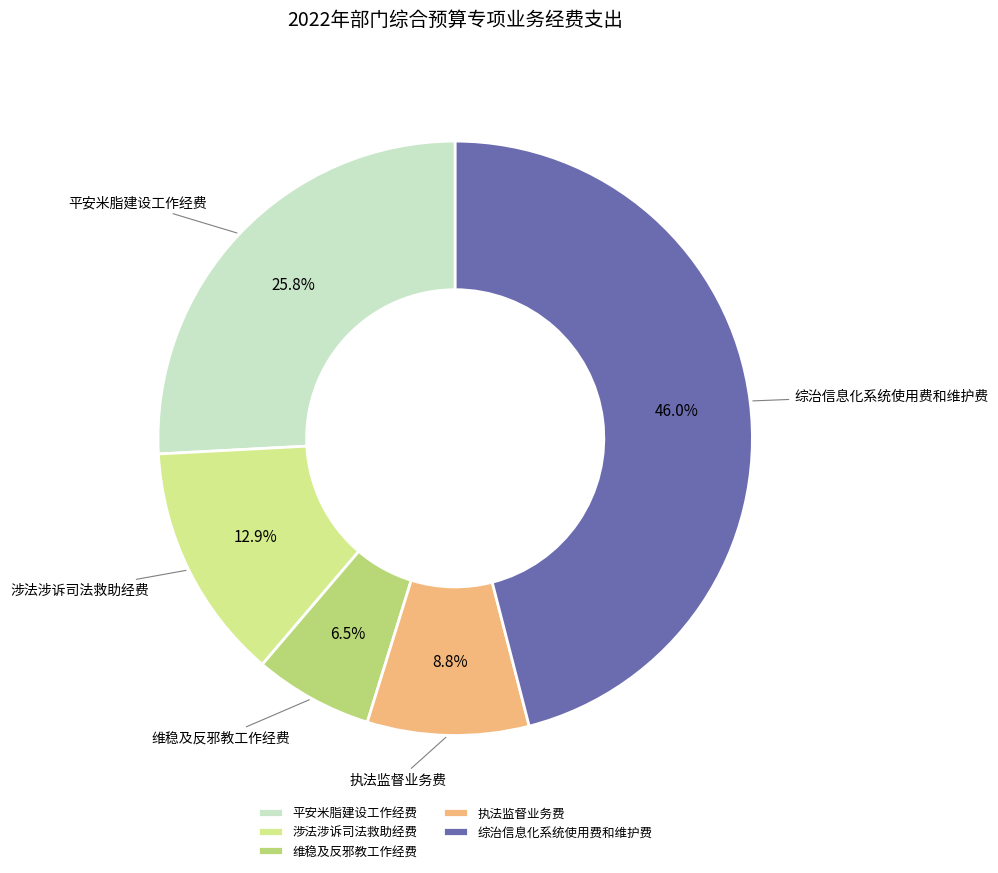

How many slices are in this pie chart?

5